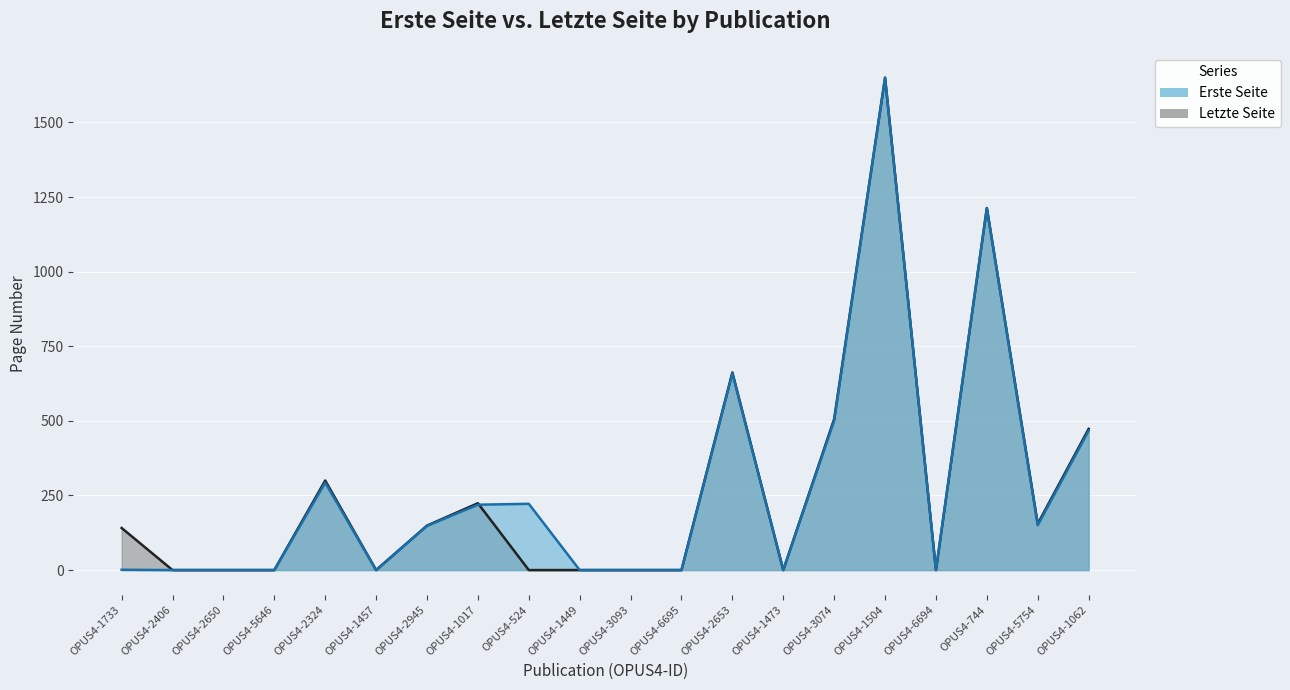

True or false: Letzte Seite has a value of 933 at OPUS4-1473.

False